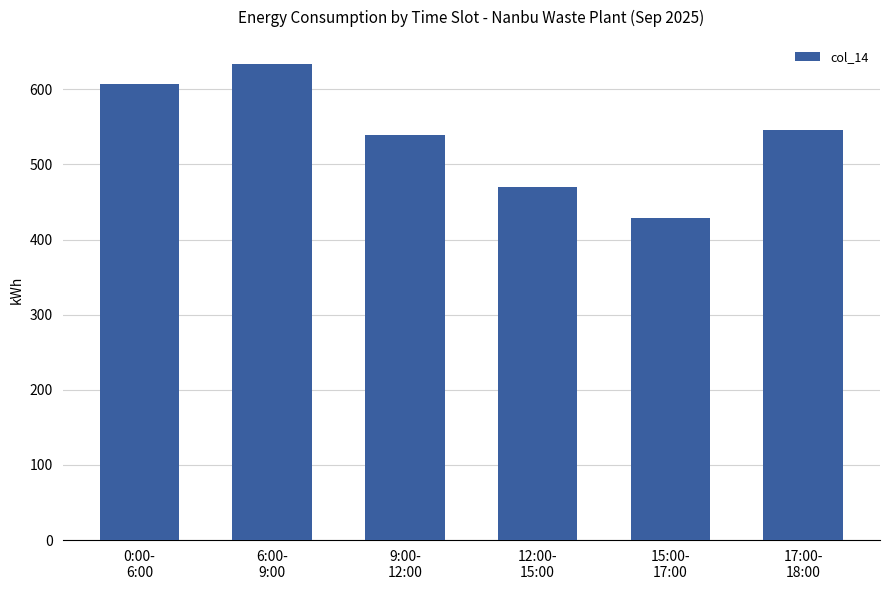

What value does the data have at 0:00-
6:00?

607